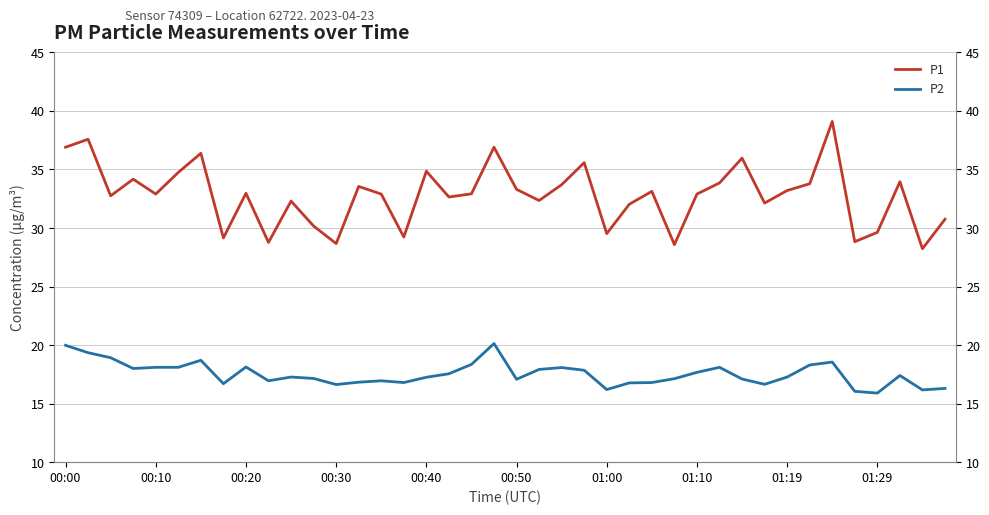

Read the P1 value at 19.

36.9